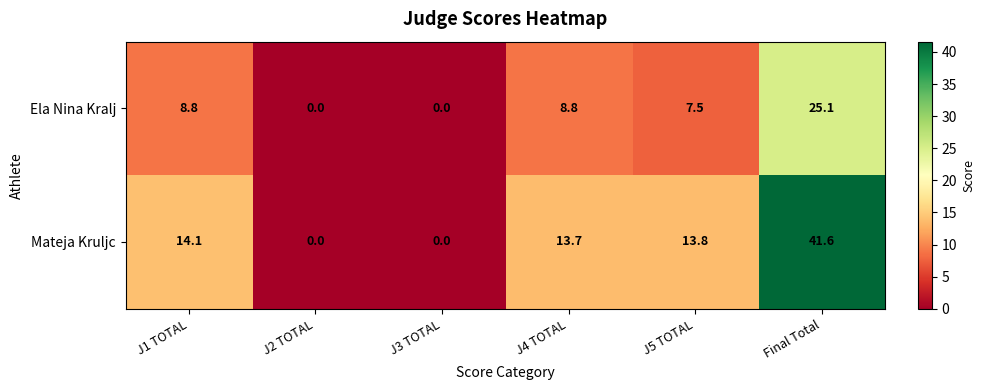

Which series changed the most between J1 TOTAL and J2 TOTAL?

Mateja Kruljc